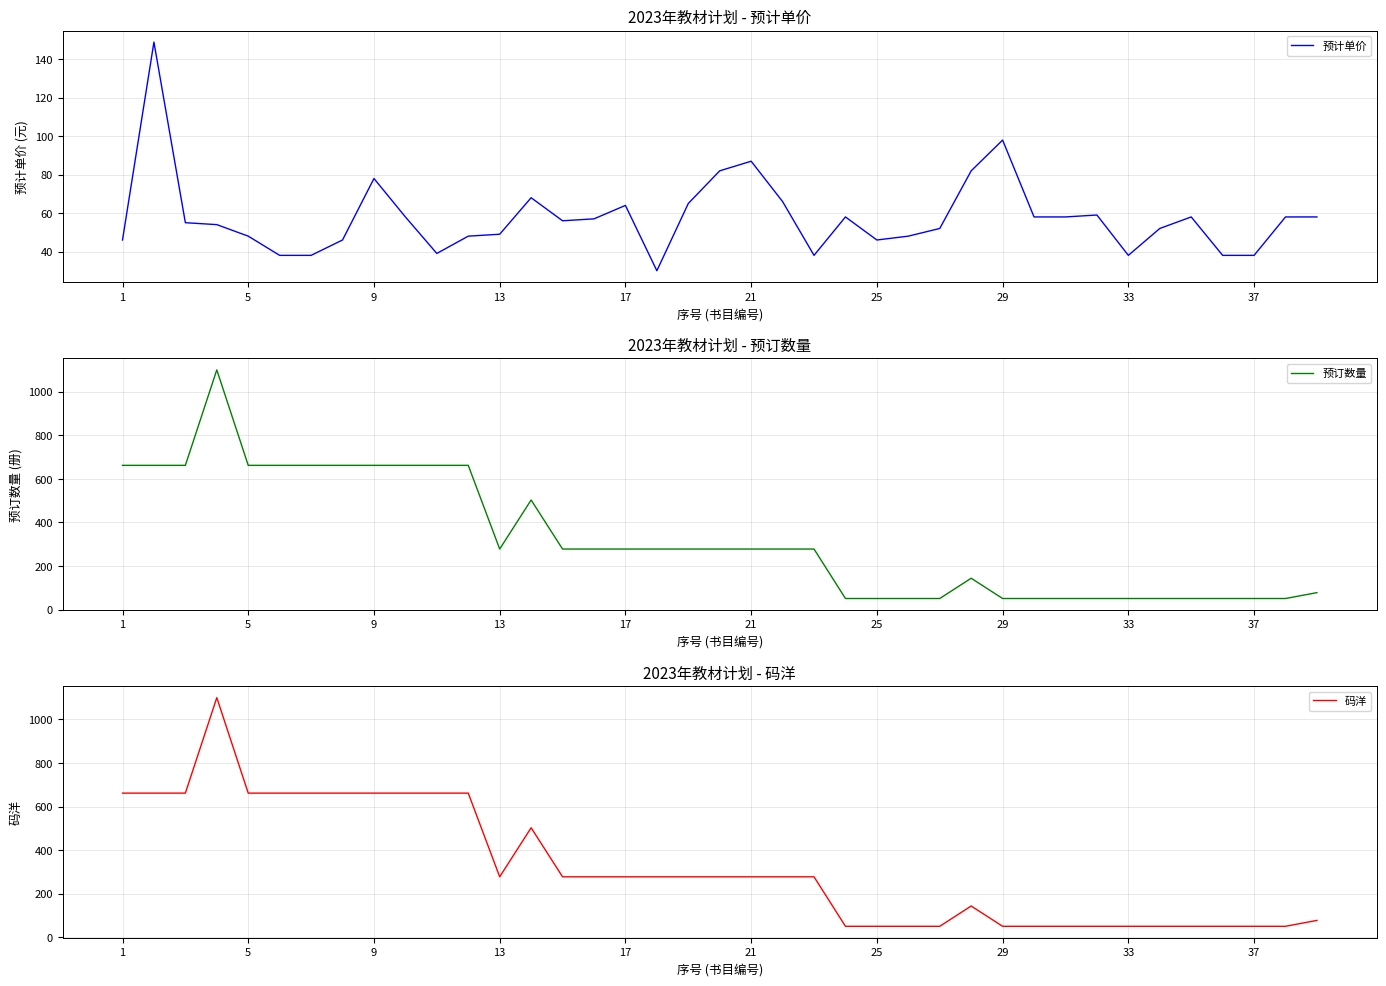

True or false: 码洋 and 预订数量 cross at least once.

False